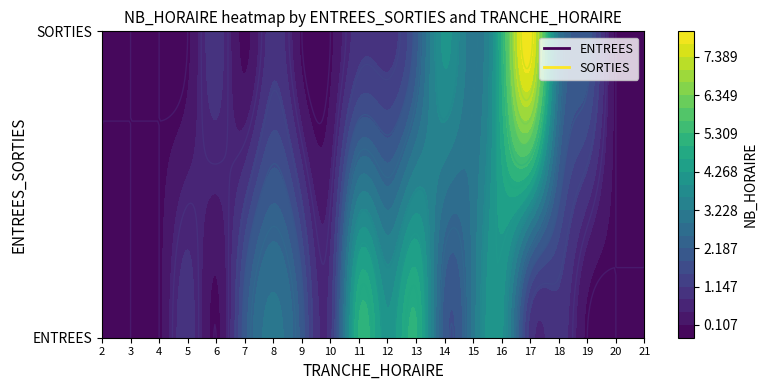

At 16, list the series in order from largest to smallest.

SORTIES, ENTREES